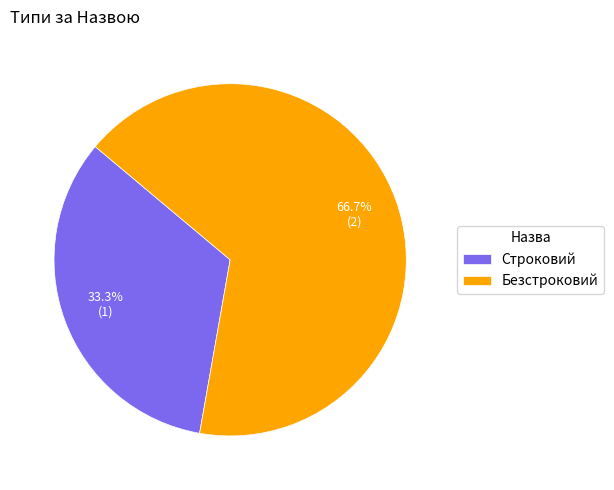

How many segments does this pie chart have?

2